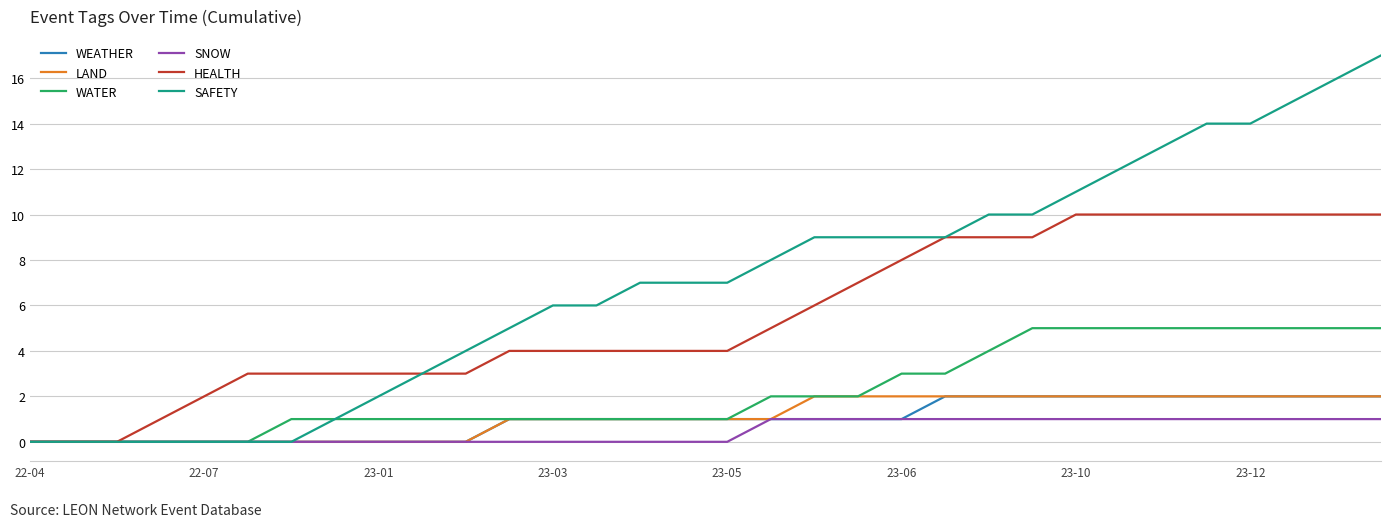

What is the sum of all SAFETY values?

224